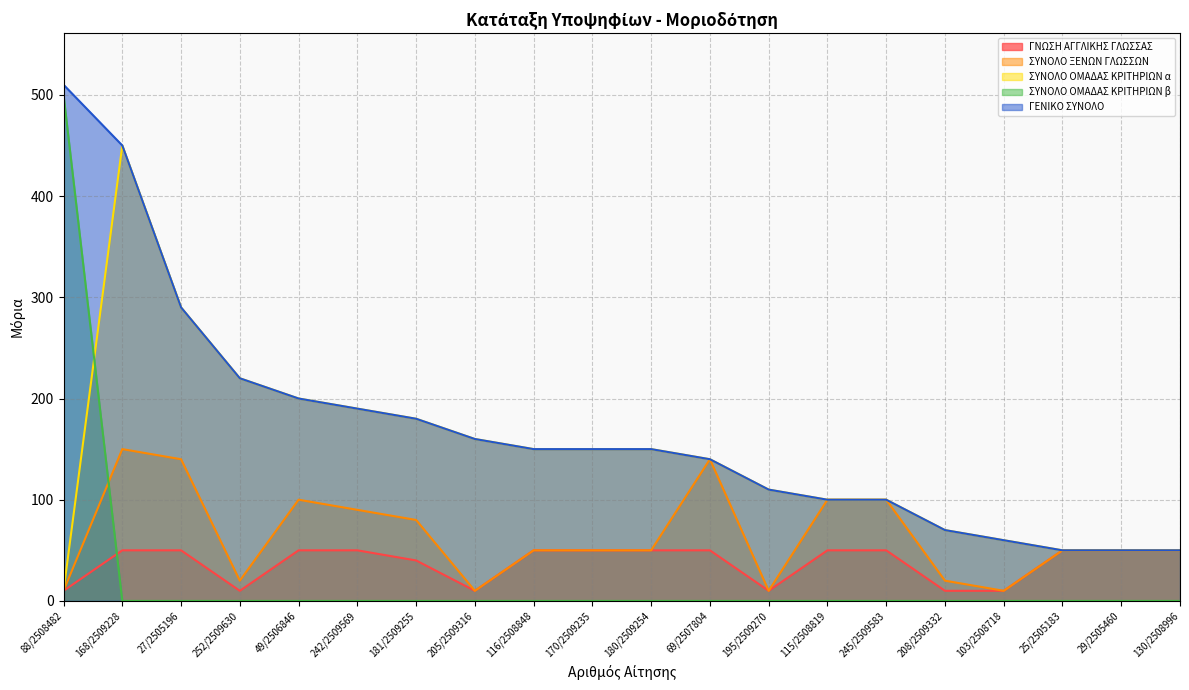

True or false: ΣΥΝΟΛΟ ΟΜΑΔΑΣ ΚΡΙΤΗΡΙΩΝ α and ΣΥΝΟΛΟ ΞΕΝΩΝ ΓΛΩΣΣΩΝ cross at least once.

False